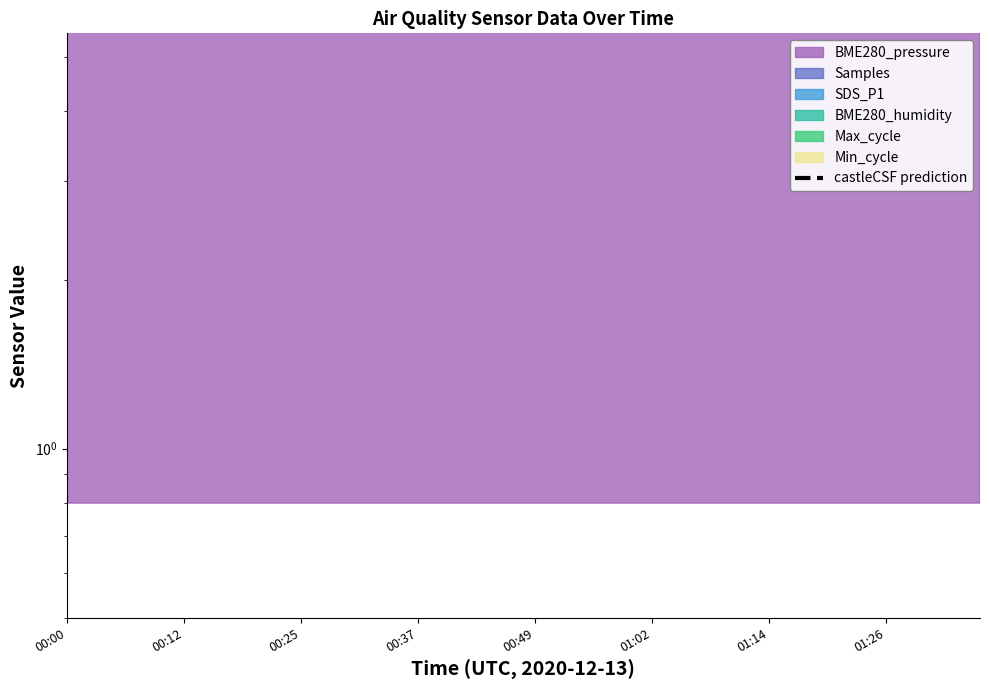

How many lines are shown in the chart?

1